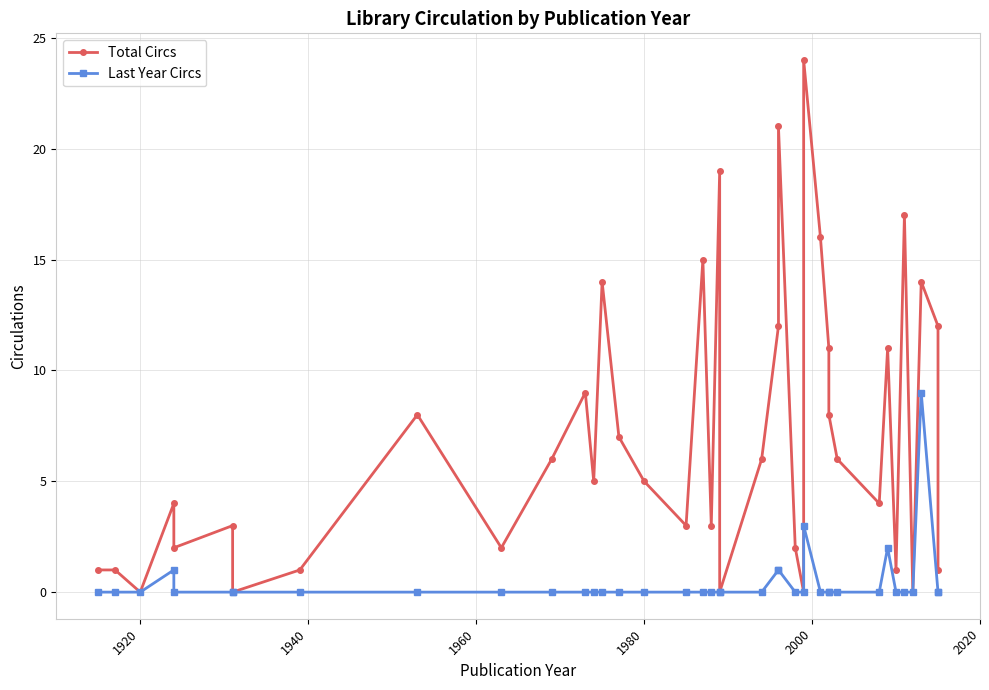

What is the value of the Total Circs point at the 14th from the left?

14